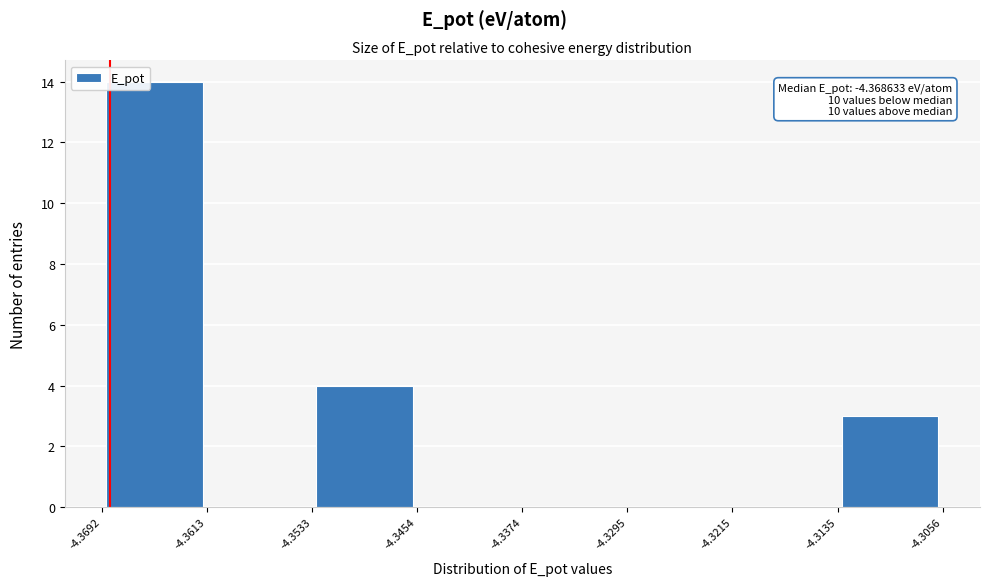

Which range on the x-axis has the tallest bar?

-4.3692 to -4.3613